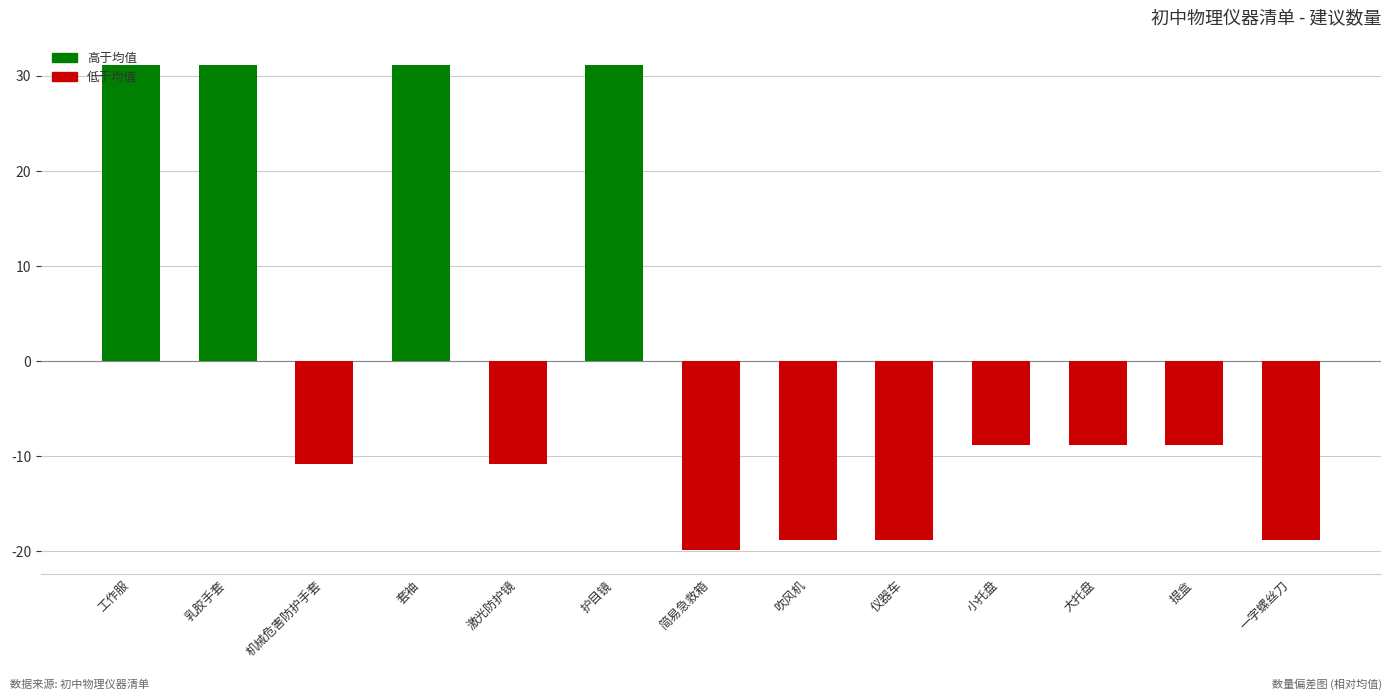

Which has a higher value, 工作服 or 大托盘?

工作服